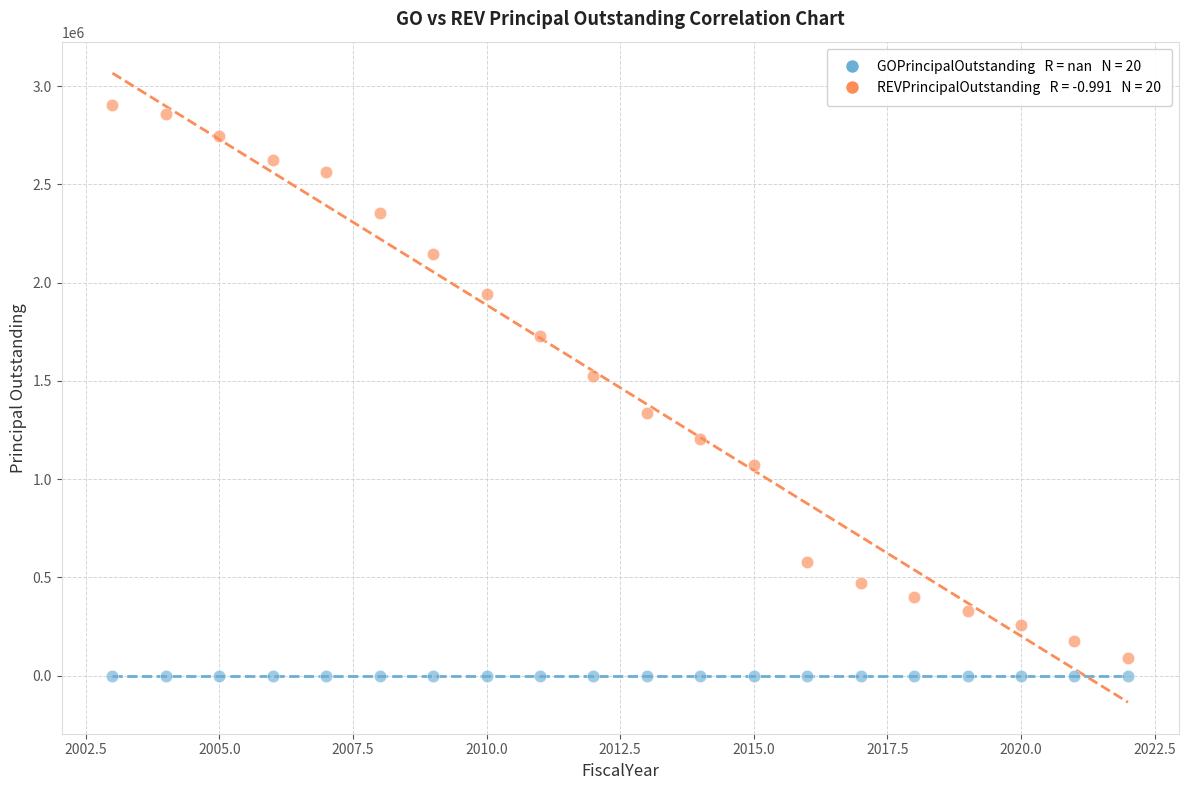

Across all series, what Y value is closest to 1452500?

1525000